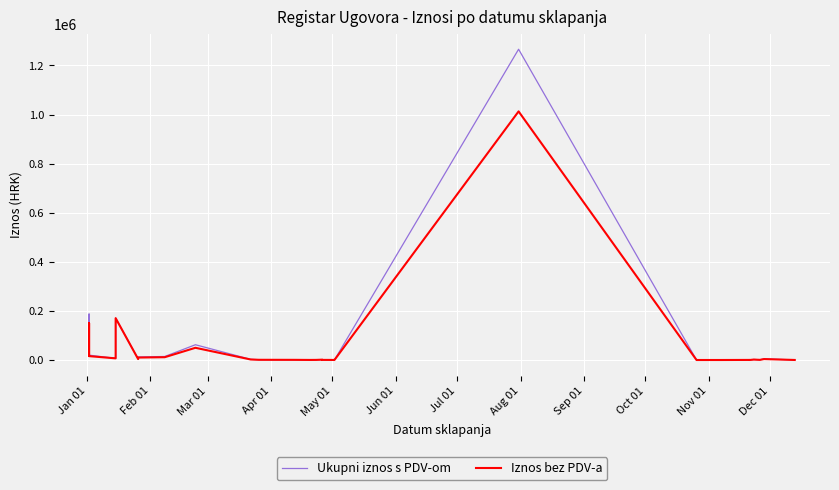

True or false: Ukupni iznos s PDV-om and Iznos bez PDV-a intersect in this chart.

False